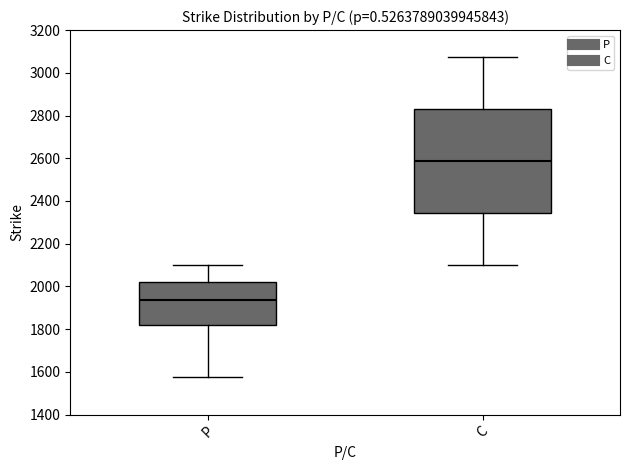

Reading left to right, read every box against the y-axis: the position of its median line, the range the box covers, and the ends of its whiskers. The values are not printed on the chart, so give them approximately, as read against the axis.

P: median 1940, box 1820 to 2020, whiskers 1580 to 2100
C: median 2580, box 2340 to 2840, whiskers 2100 to 3080